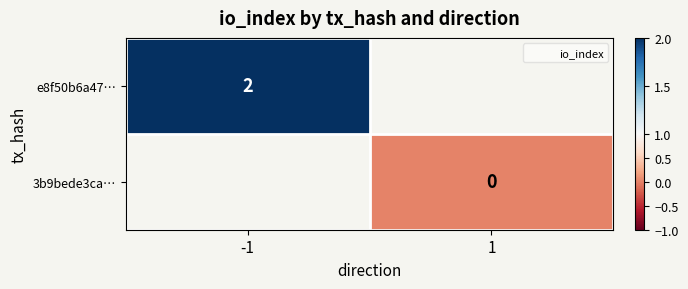

Which category has the lowest value in the e8f50b6a47… series?

-1